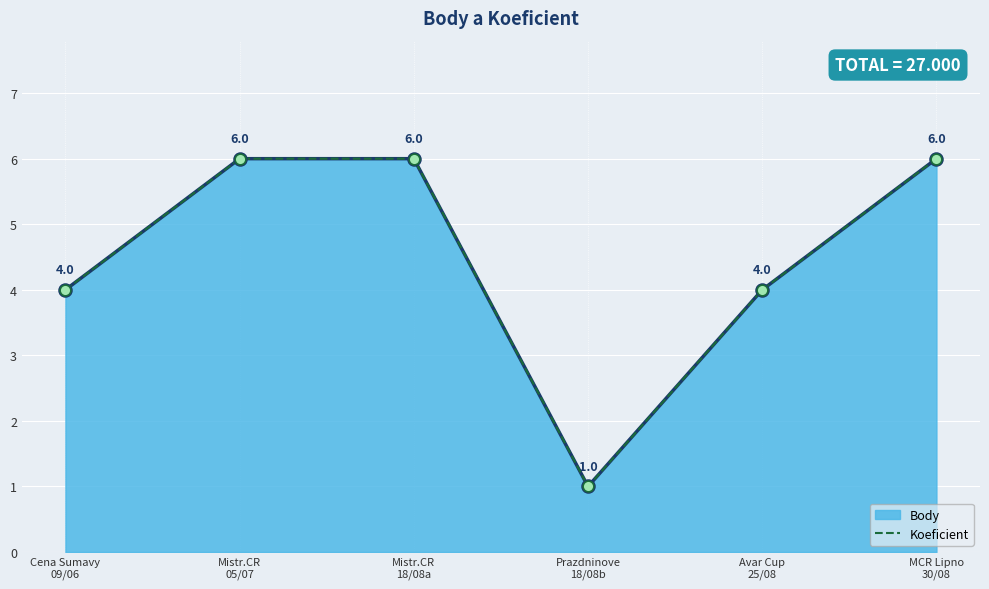

Approximately how many times larger is the value at Cena Sumavy
09/06 compared to Avar Cup
25/08?

1.0